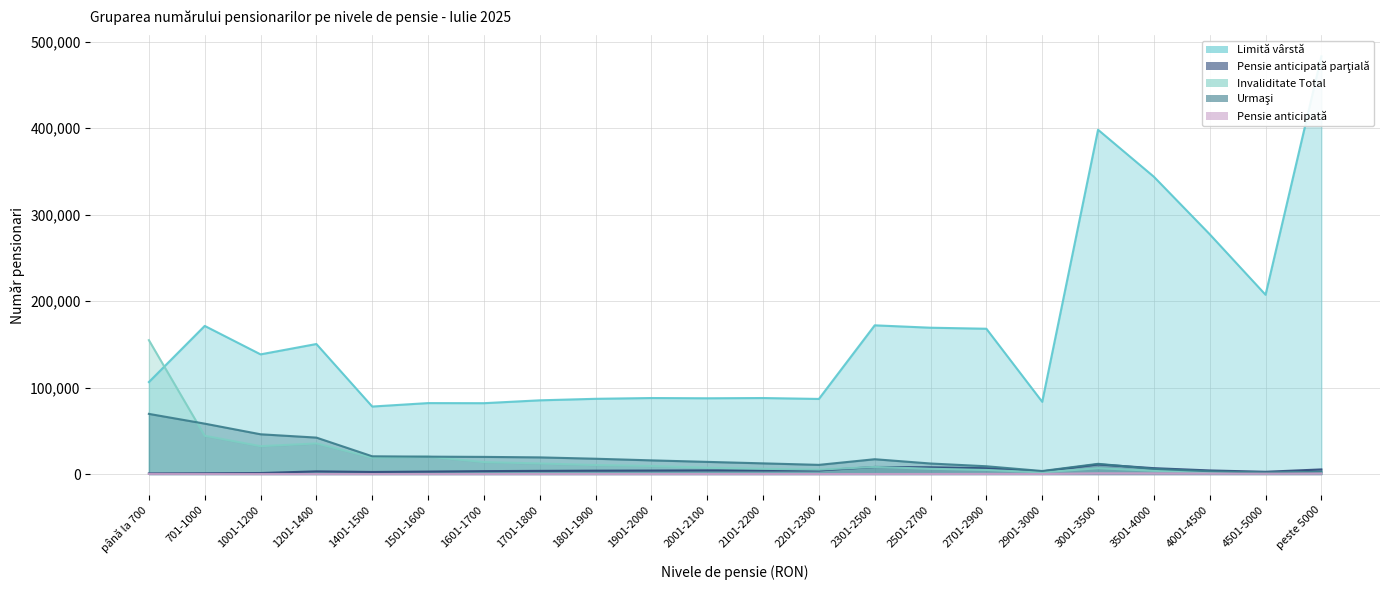

Where is Invaliditate Total nearest to the value 78035?

701-1000